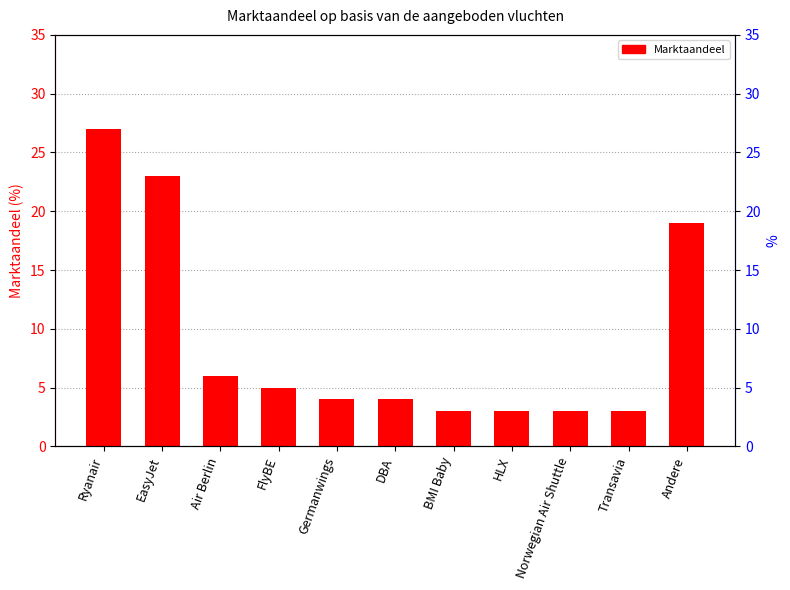

What position from the left is EasyJet?

2